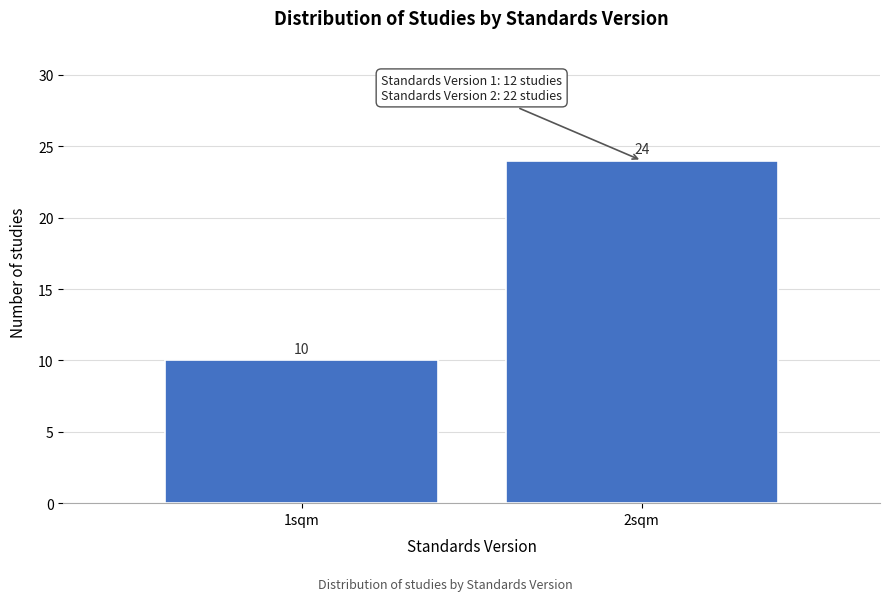

Reading left to right, what are all the values shown in this chart?

1sqm=10	2sqm=24